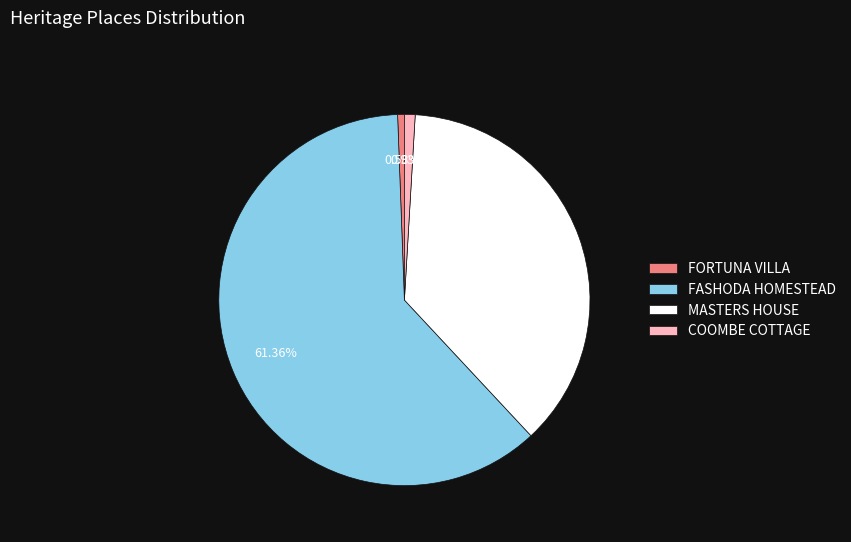

What percentage is NOT represented by FASHODA HOMESTEAD?

38.6%